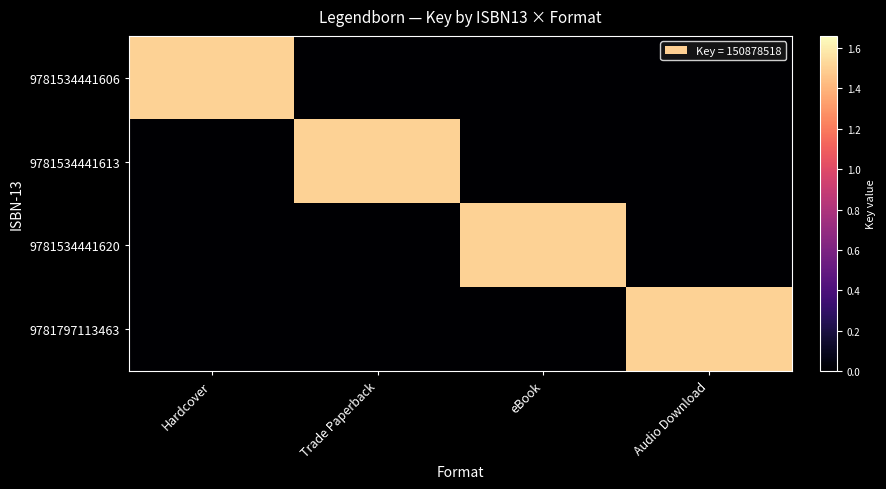

Rank the series by their maximum value, from highest to lowest.

9781534441606, 9781534441613, 9781534441620, 9781797113463